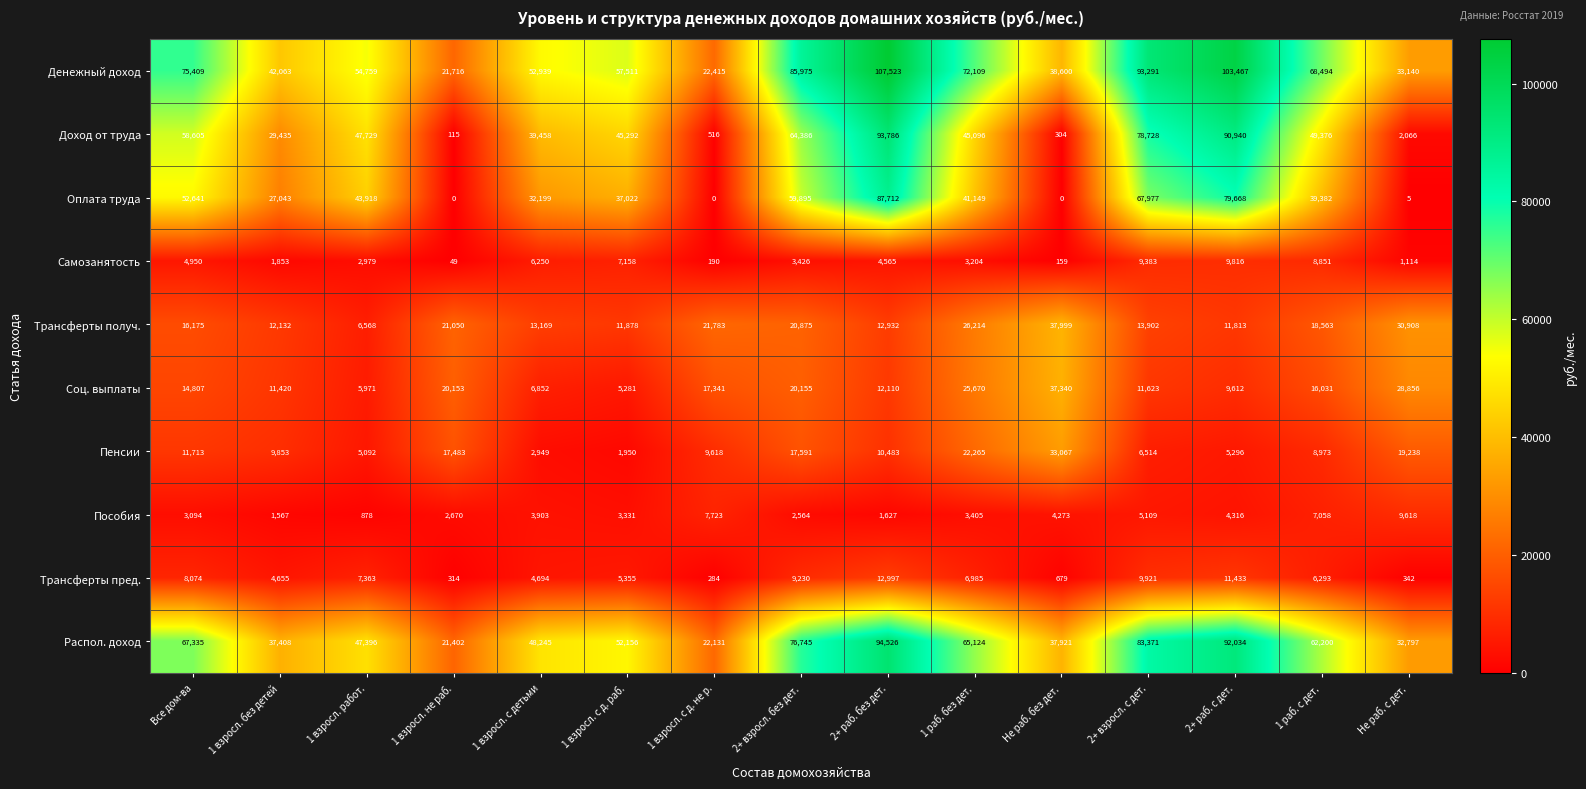

What is the approximate value of Пенсии at Не раб. без дет.?

33067